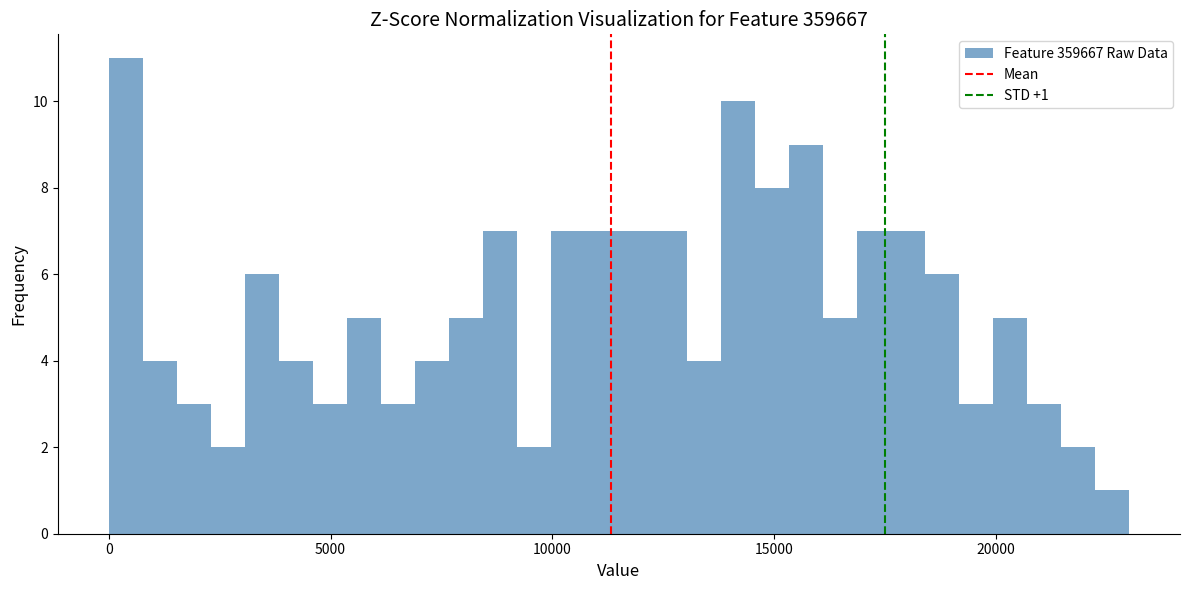

Around what value on the x-axis is the tallest bar? Give the approximate position of its centre, as read against the axis.

500